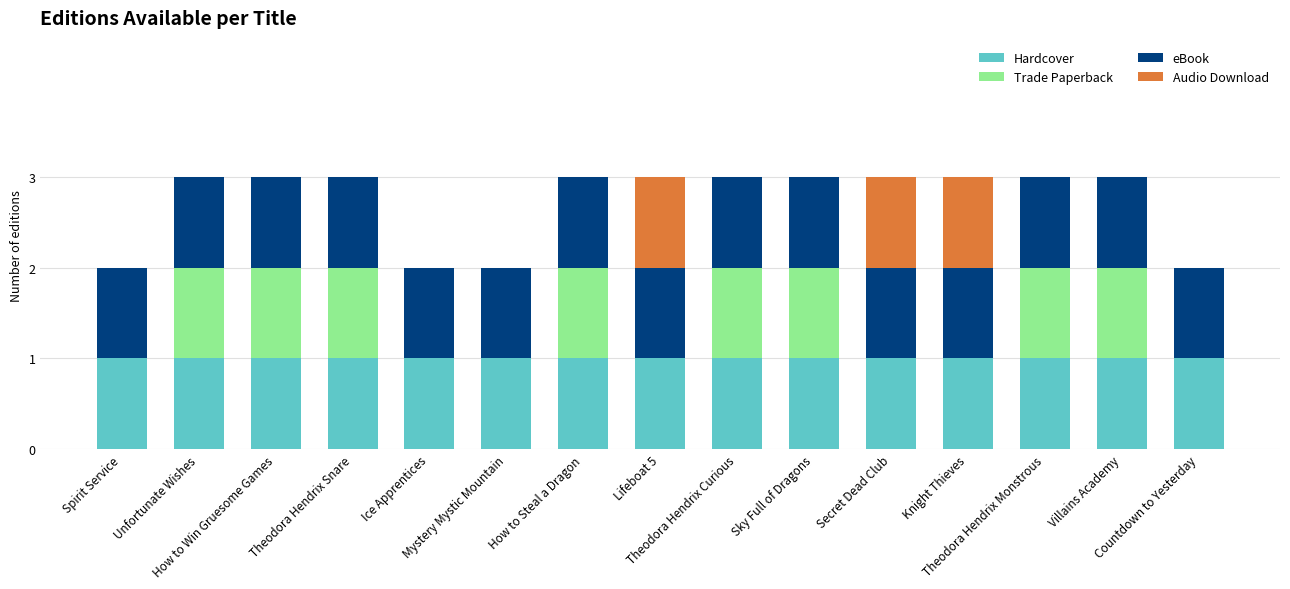

What is the sum of all Trade Paperback values?

8